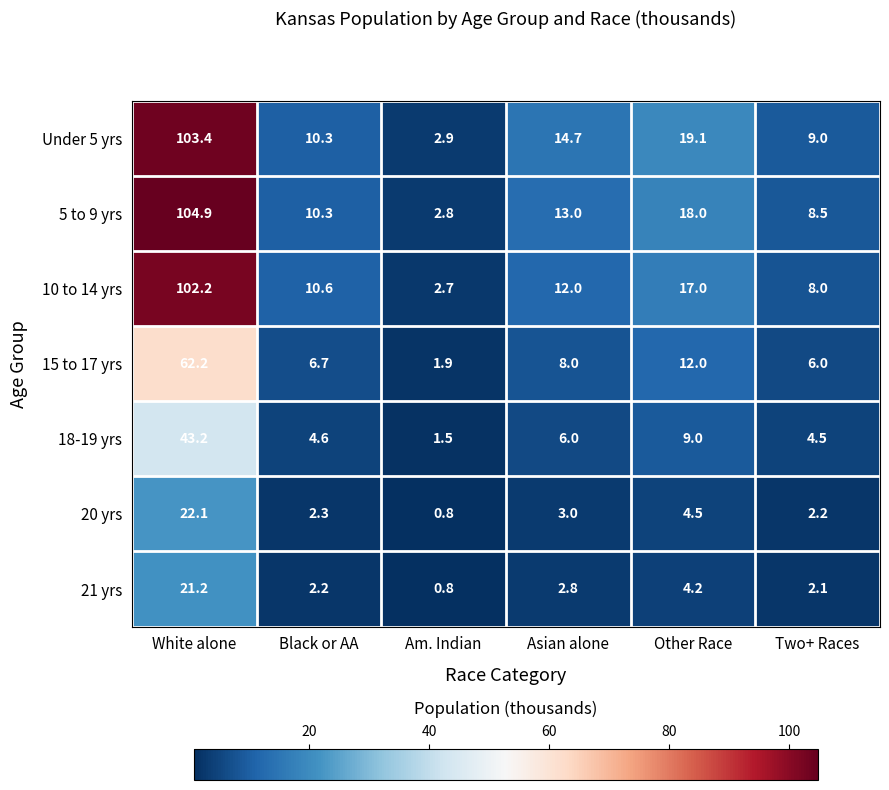

What is the difference between the second highest and minimum values in the 21 yrs series?

3.4